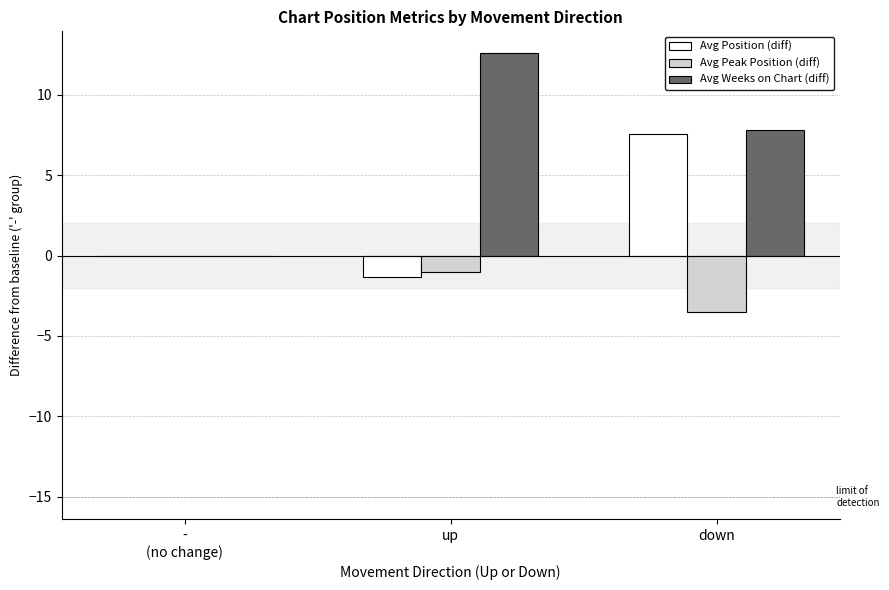

How many data points does each series have?

3